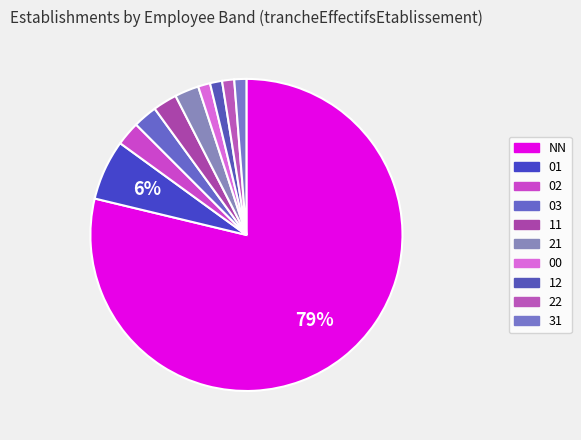

How many slices are in this pie chart?

10